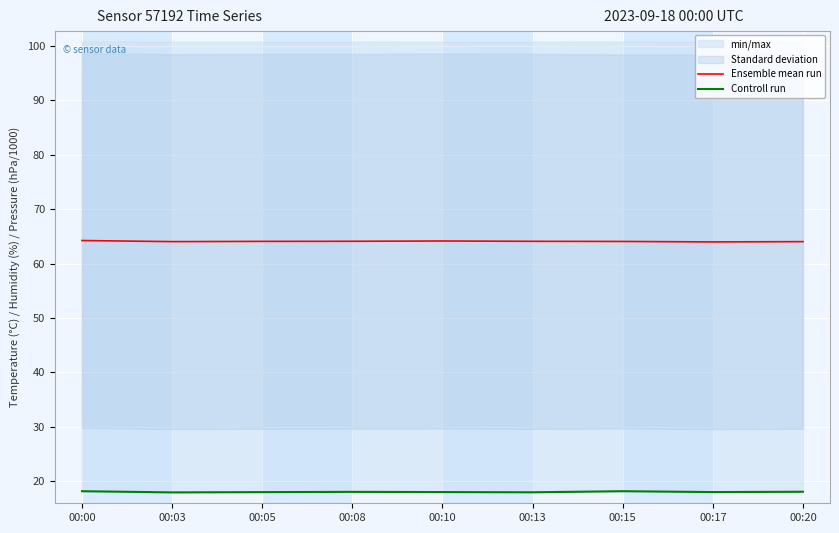

Is the value of Ensemble mean run at 00:10 greater than the value of Controll run at 00:05?

Yes